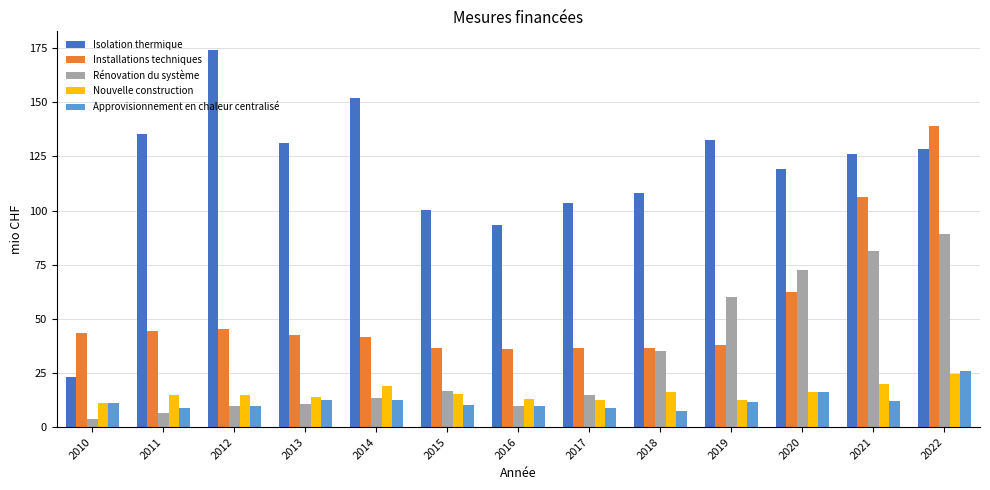

How many data points in Installations techniques are less than 42?

6